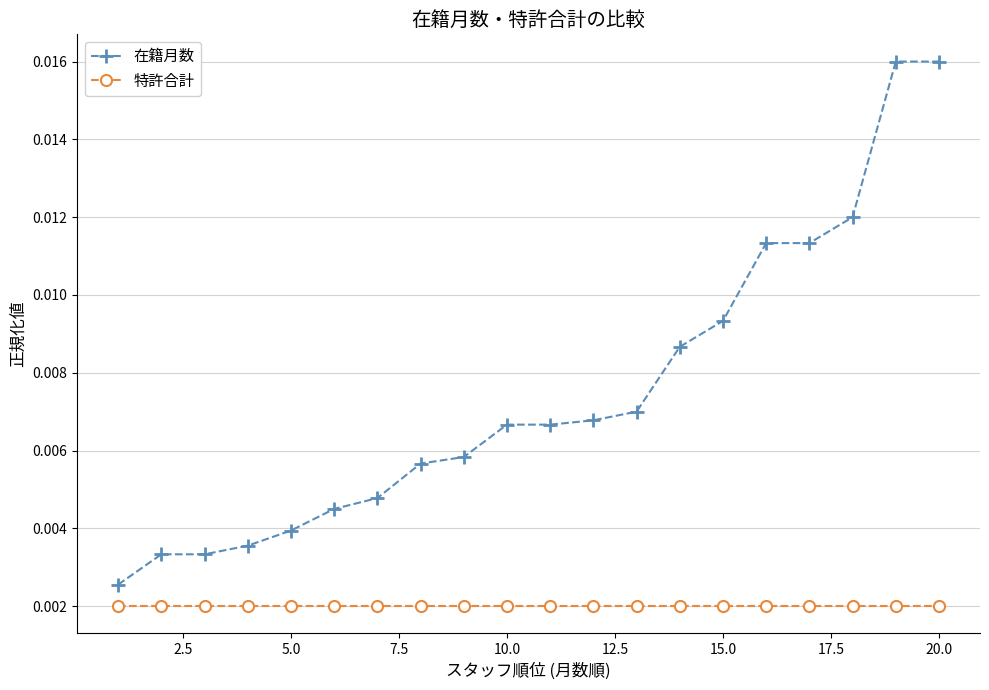

Rank the series by their average value, from highest to lowest.

在籍月数, 特許合計